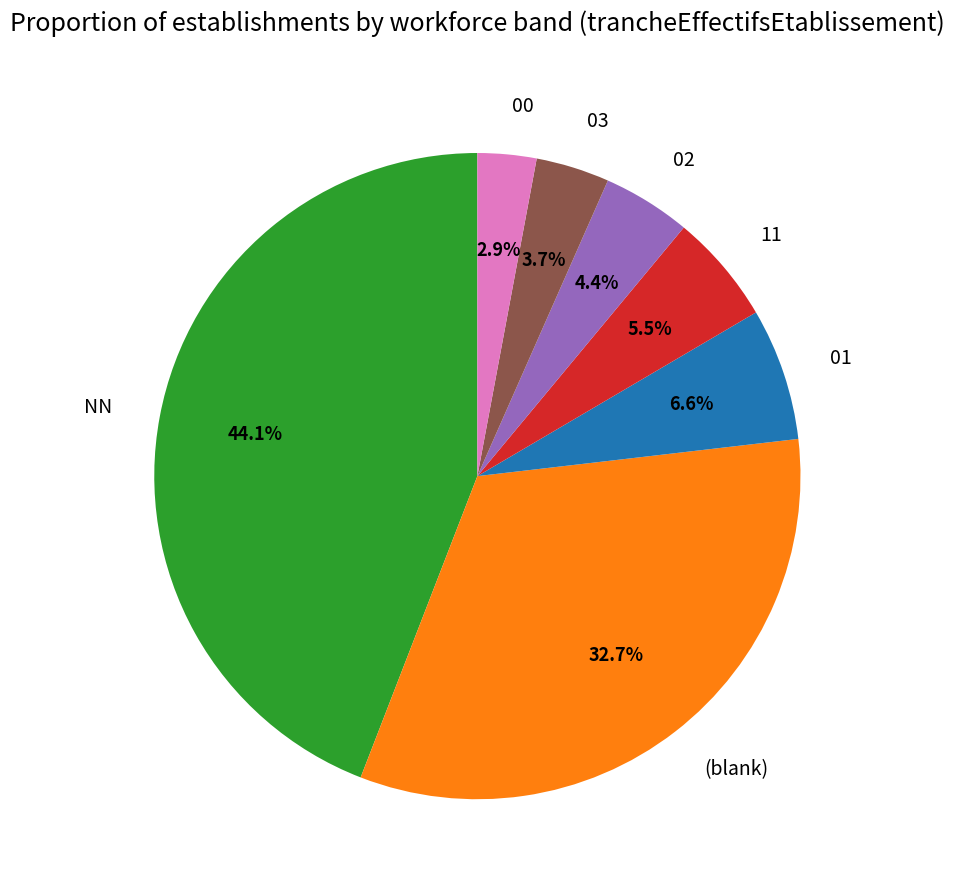

What is the ratio of the value at (blank) to the value at NN?

0.7